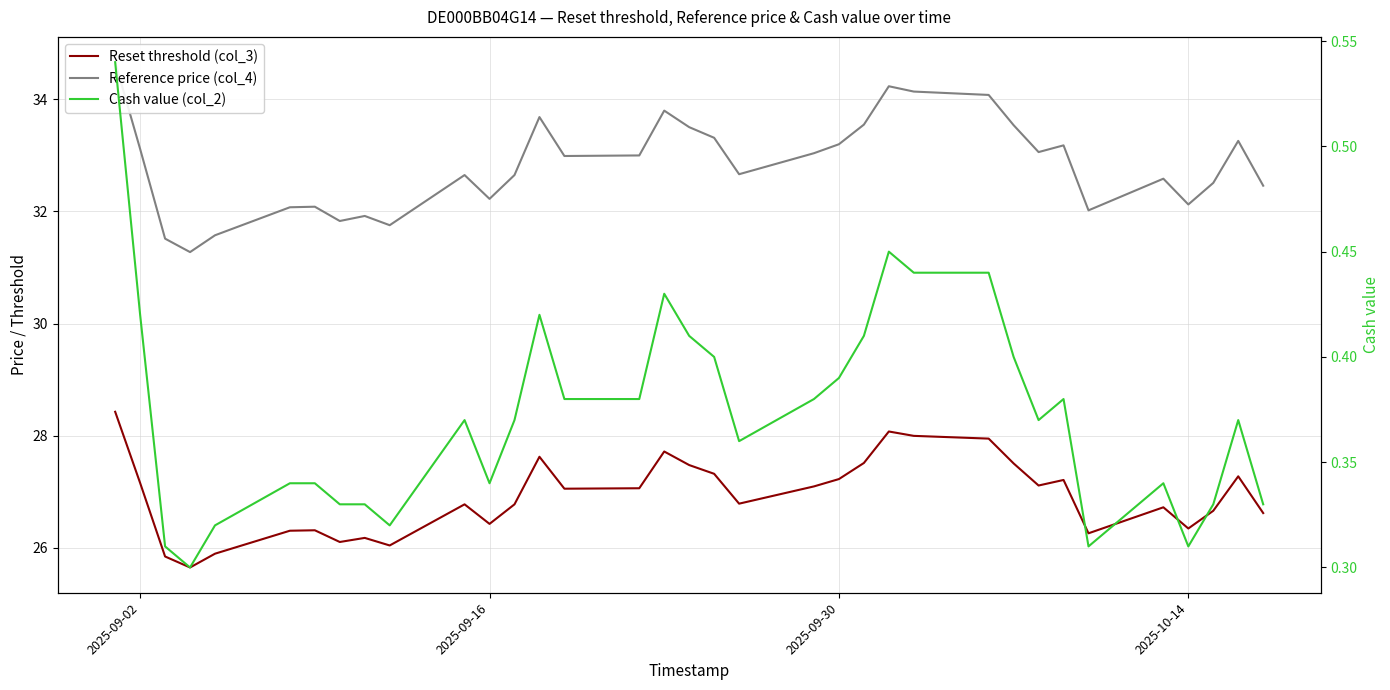

Is it true that Reference price (col_4) equals 33.2 at 2025-09-30?

True